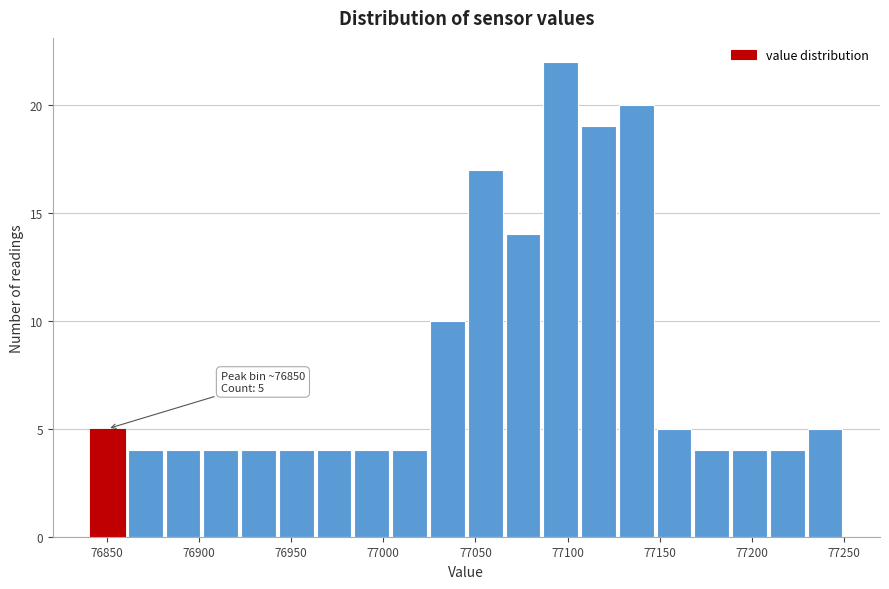

Which range on the x-axis has the tallest bar?

77086.0 to 77106.5